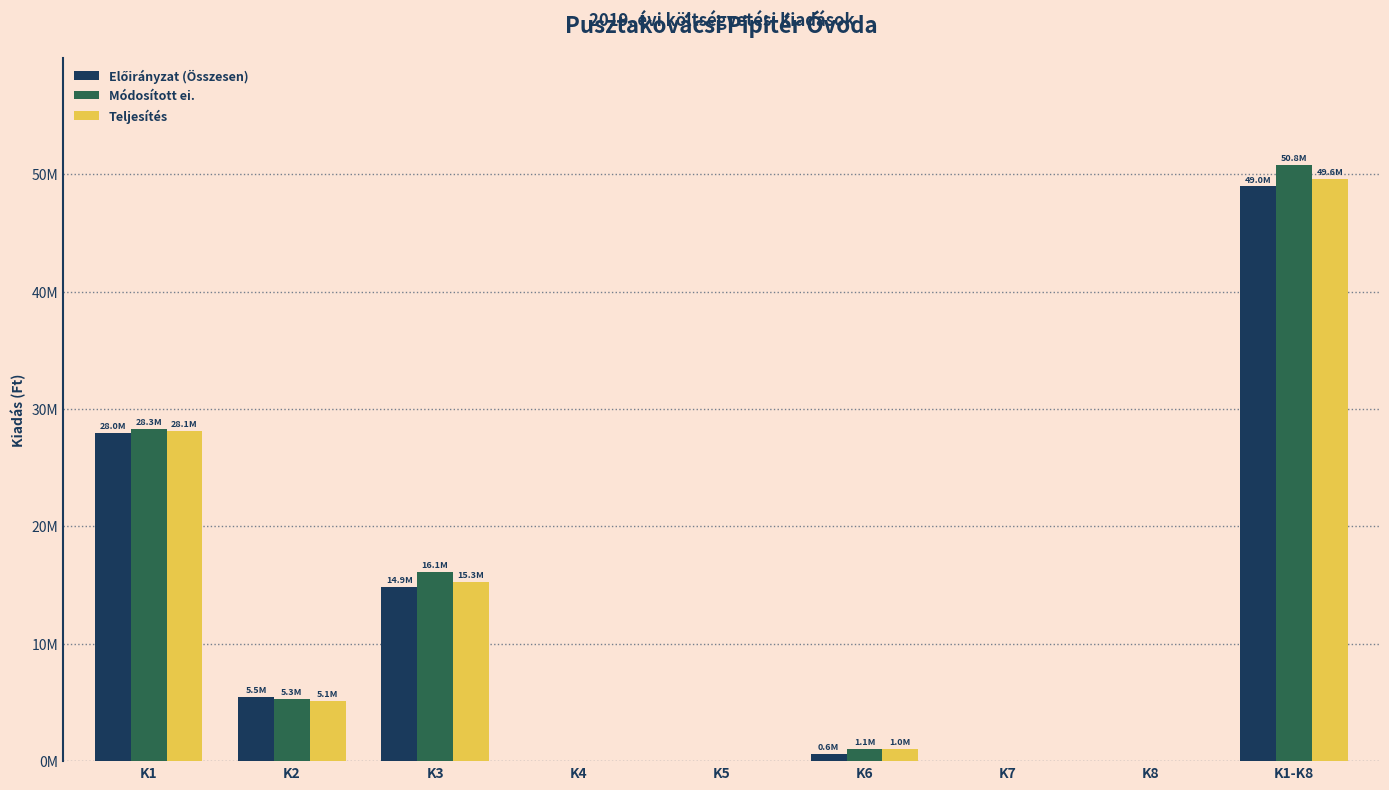

Are the bars horizontal?

No